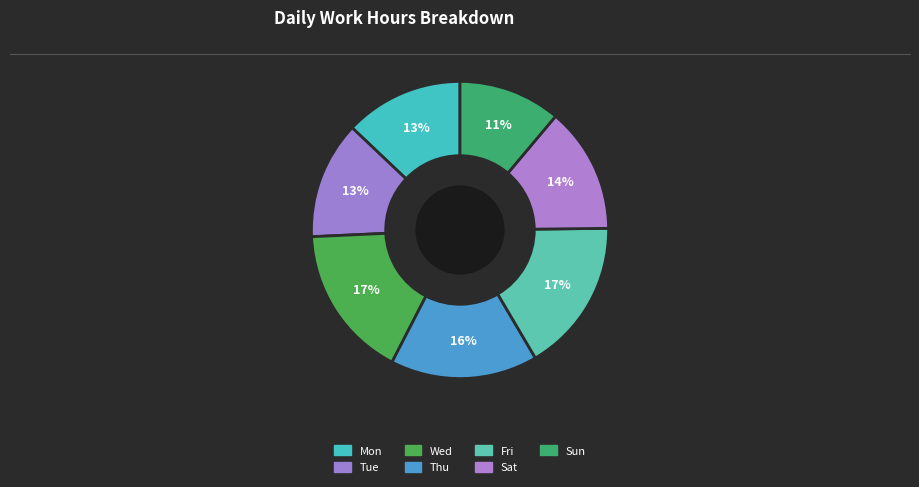

Does Wed represent more than half of the total?

No